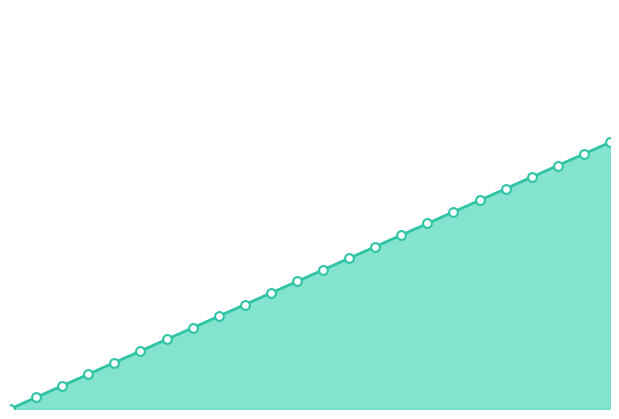

Does the chart have visible grid lines?

No